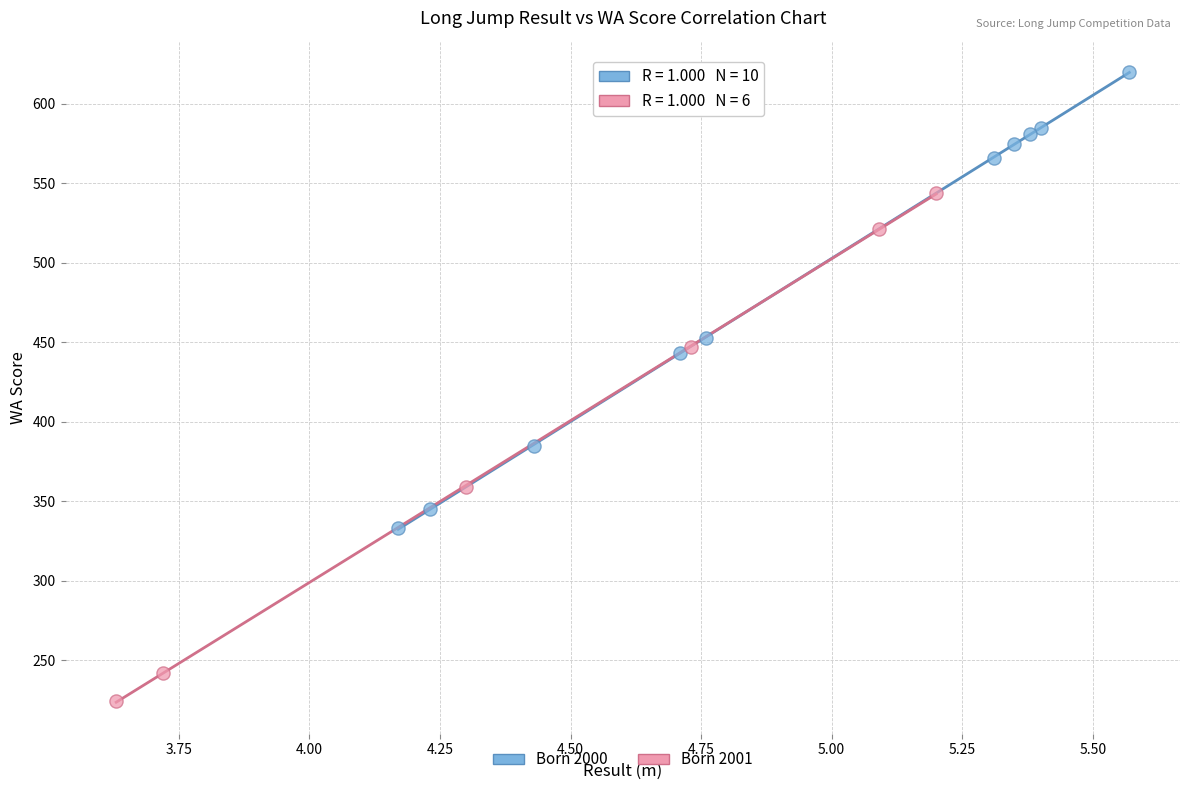

Which series reaches the maximum Y coordinate?

Born 2000